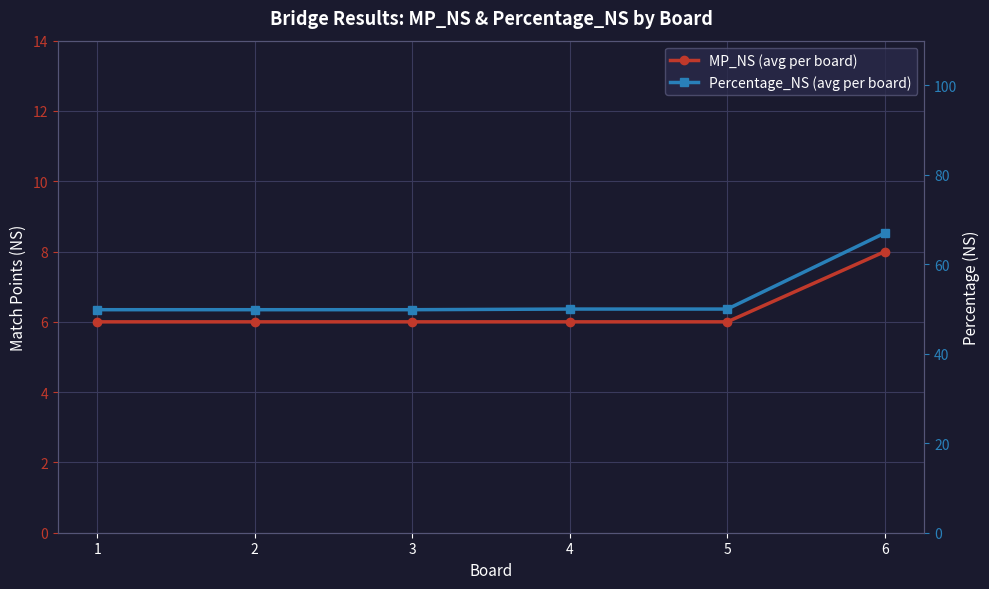

How many lines are shown in the chart?

2